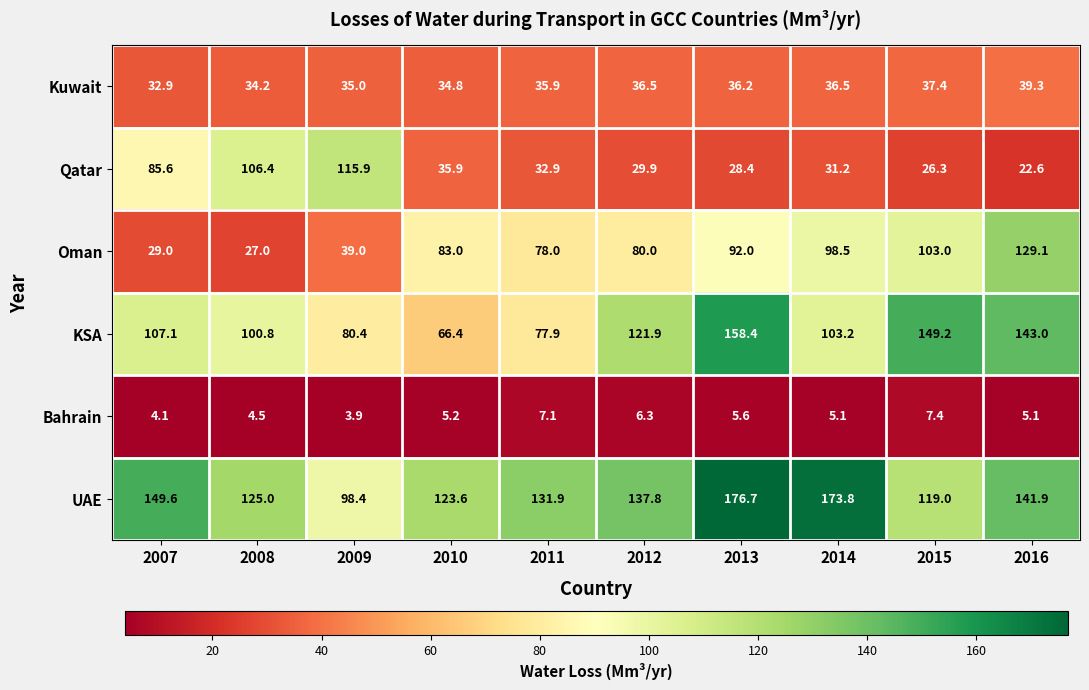

What is the difference between the maximum and minimum values in the Oman series?

102.1